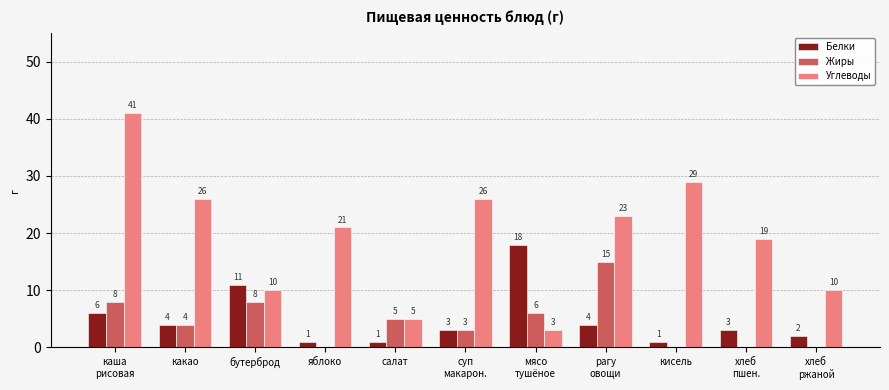

What is the sum of all Углеводы values?

213